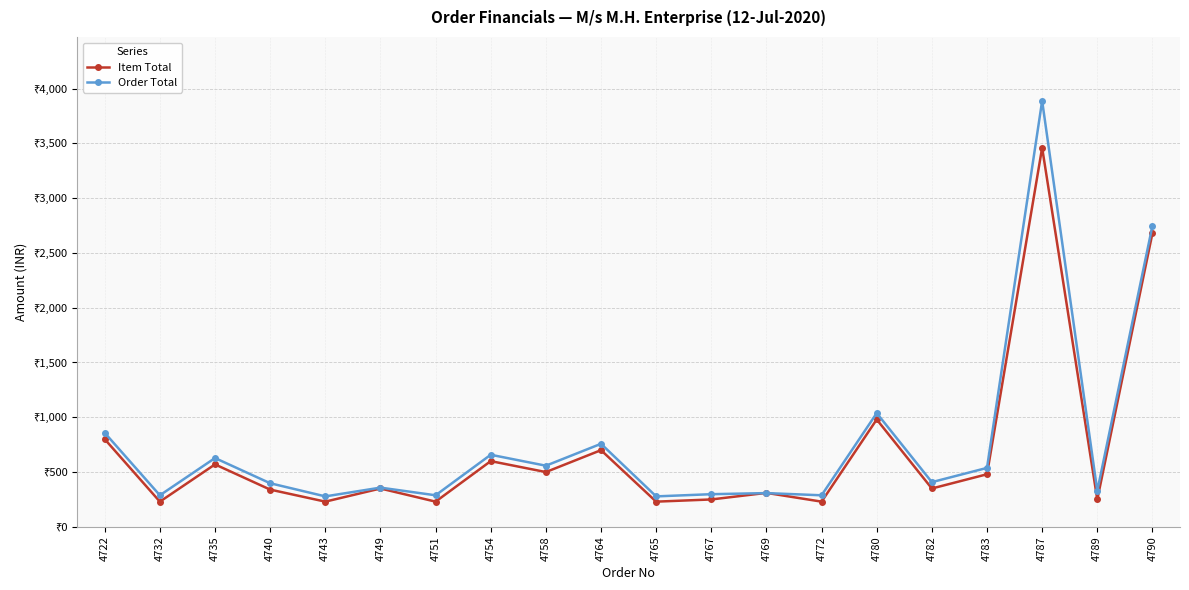

Does the chart have visible grid lines?

Yes